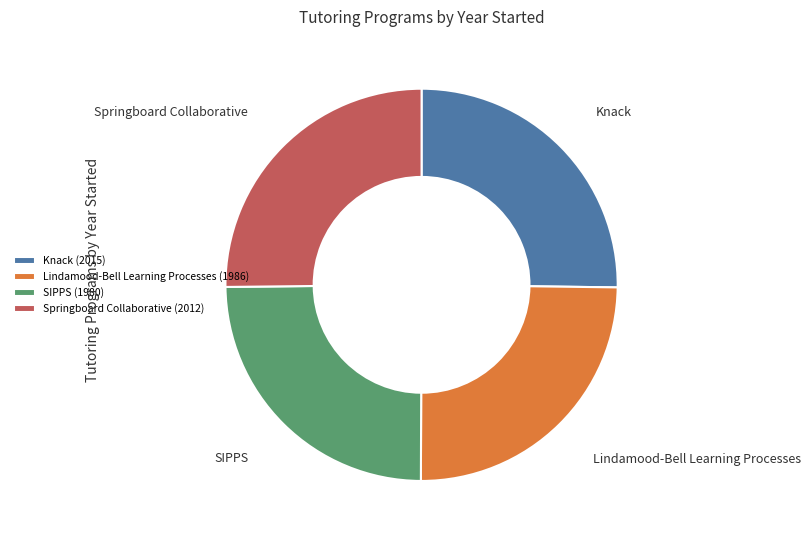

Approximately how many times larger is the value at Springboard Collaborative compared to Knack?

1.0